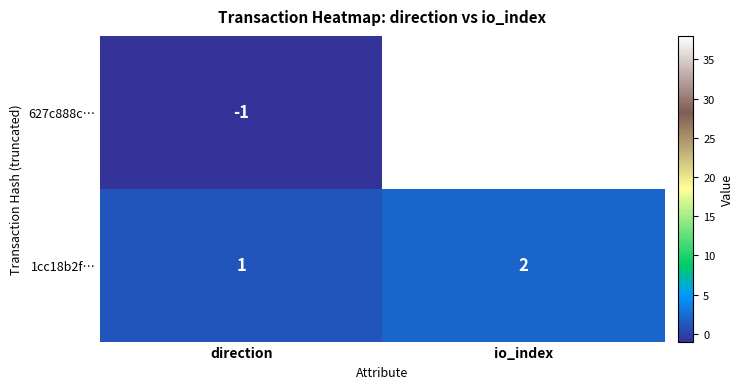

Which series has the largest total across all categories?

627c888c…